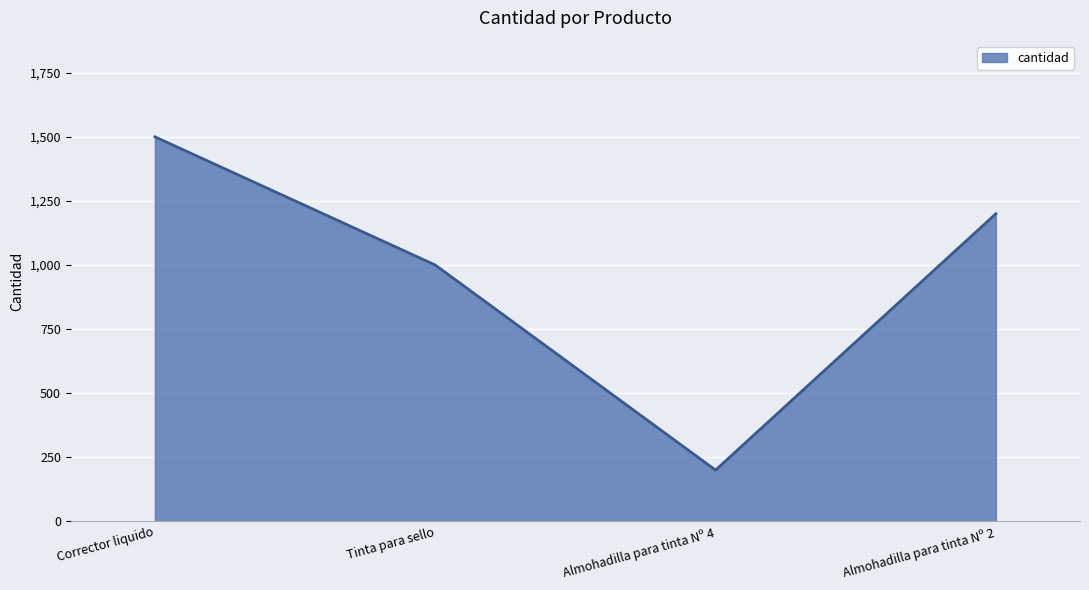

True or false: there are more than 1 points higher than both neighbors.

False